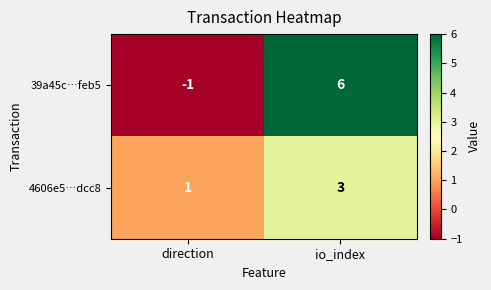

How many distinct data groups are displayed?

2